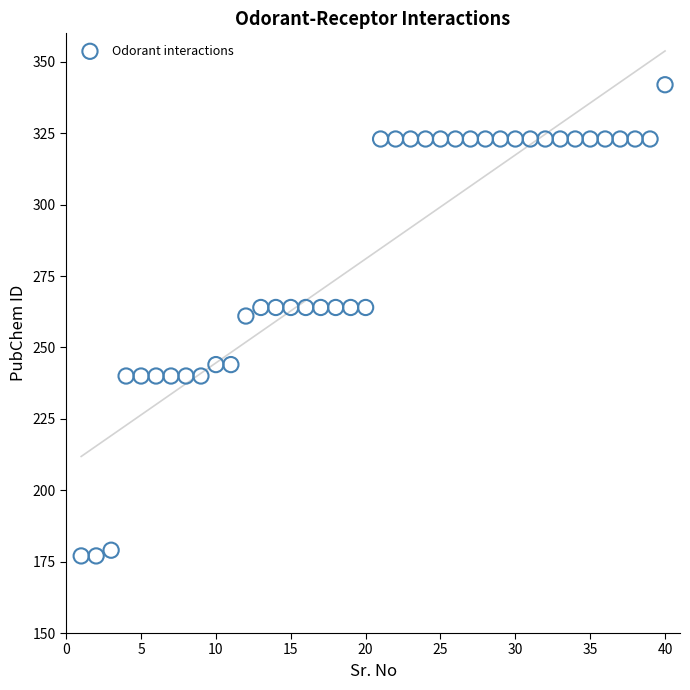

What is the range of Y values (max minus min)?

165